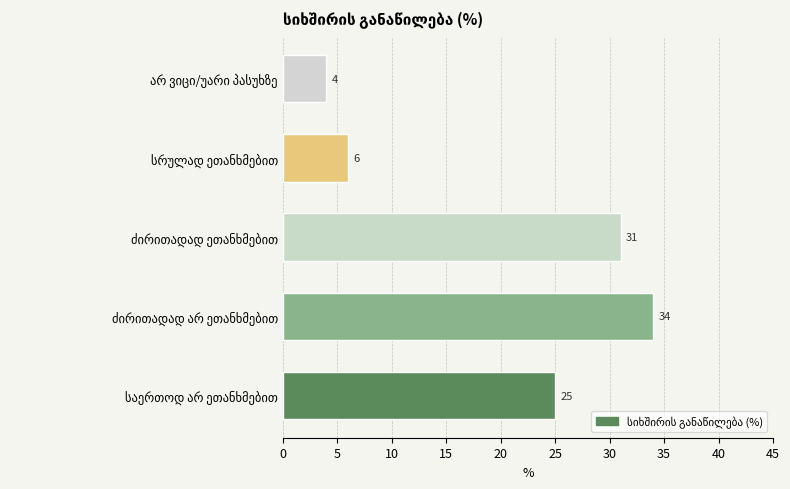

What is the difference between the maximum and minimum values?

30